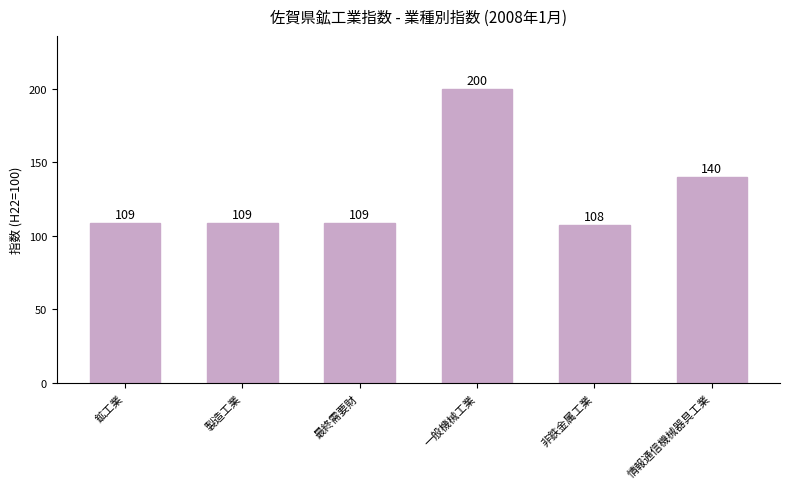

The chart shows a value of 95.5 at 情報通信機械器具工業. True or false?

False